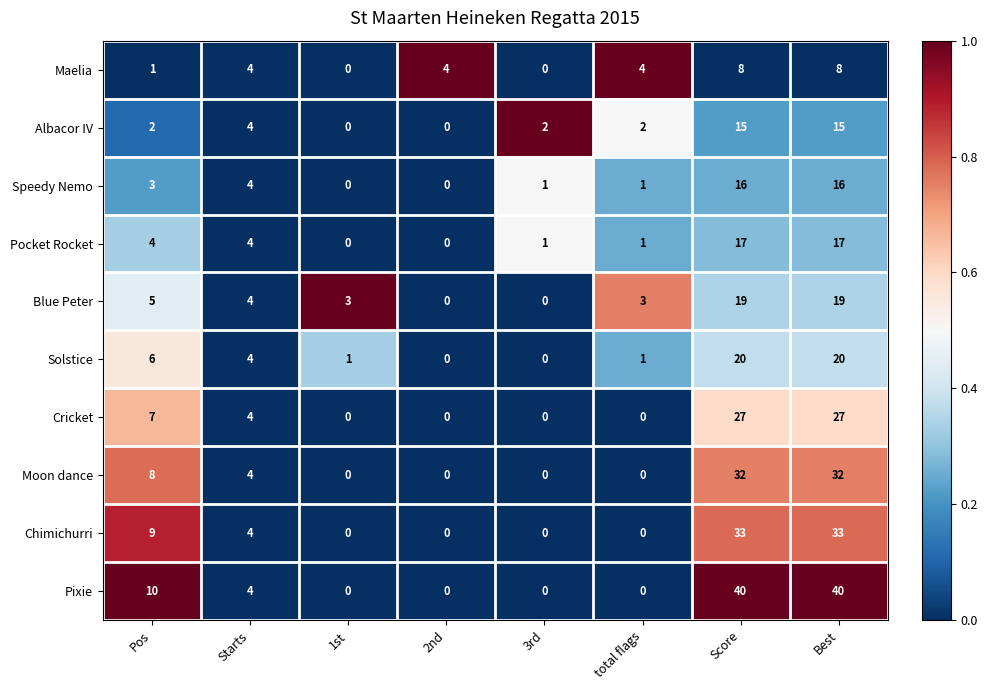

At how many categories does at least one series exceed 0?

8